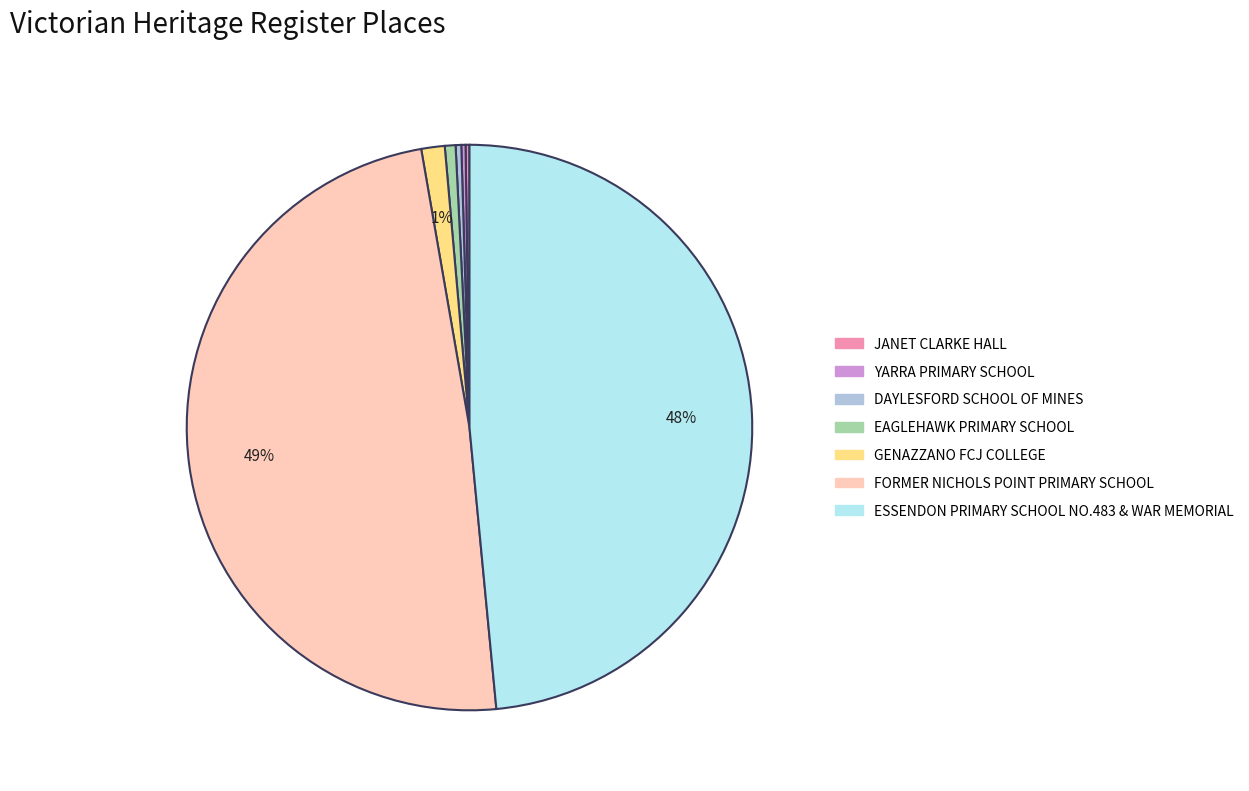

Is the sum of ESSENDON PRIMARY SCHOOL NO.483 & WAR MEMORIAL and FORMER NICHOLS POINT PRIMARY SCHOOL greater than half?

Yes